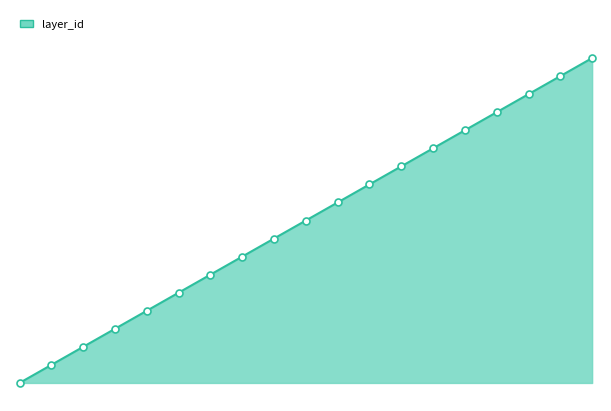

What is the difference between the maximum and minimum values?

18